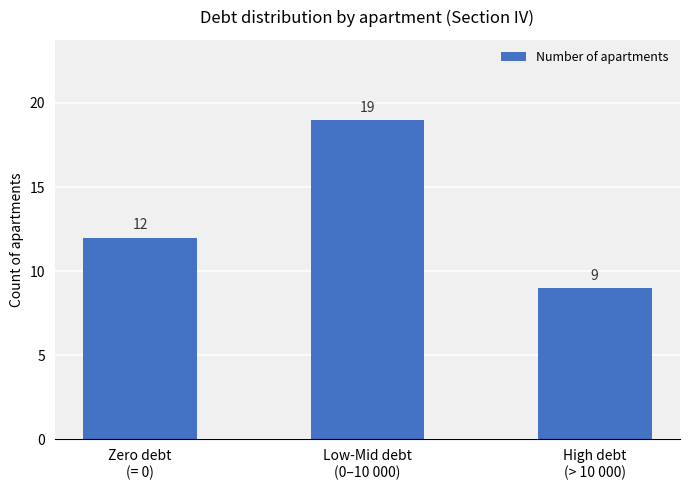

What is the minimum value shown in the chart?

9